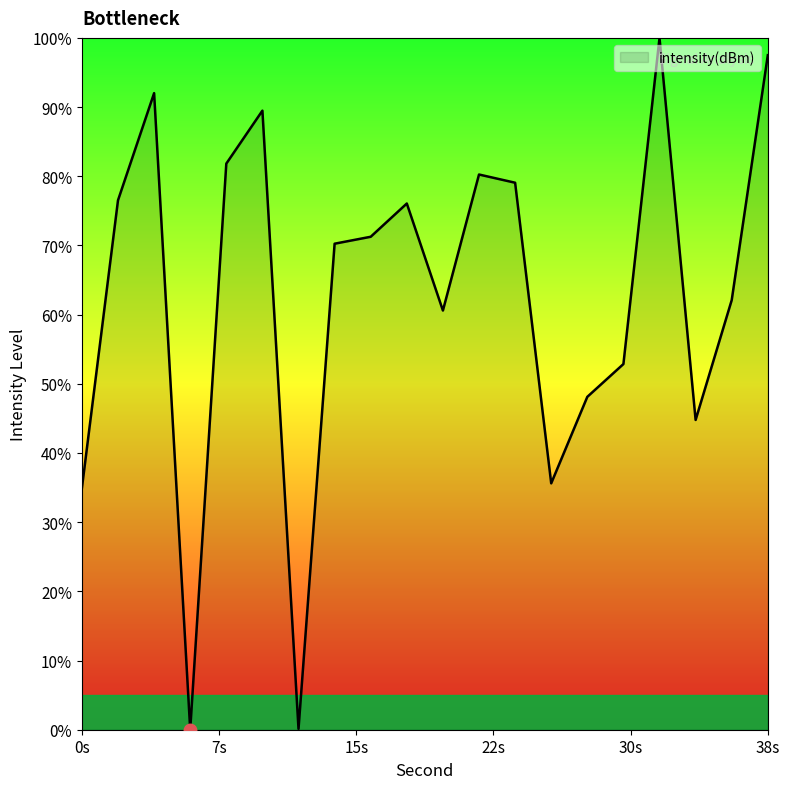

What is the difference between the maximum and minimum values?

100.0